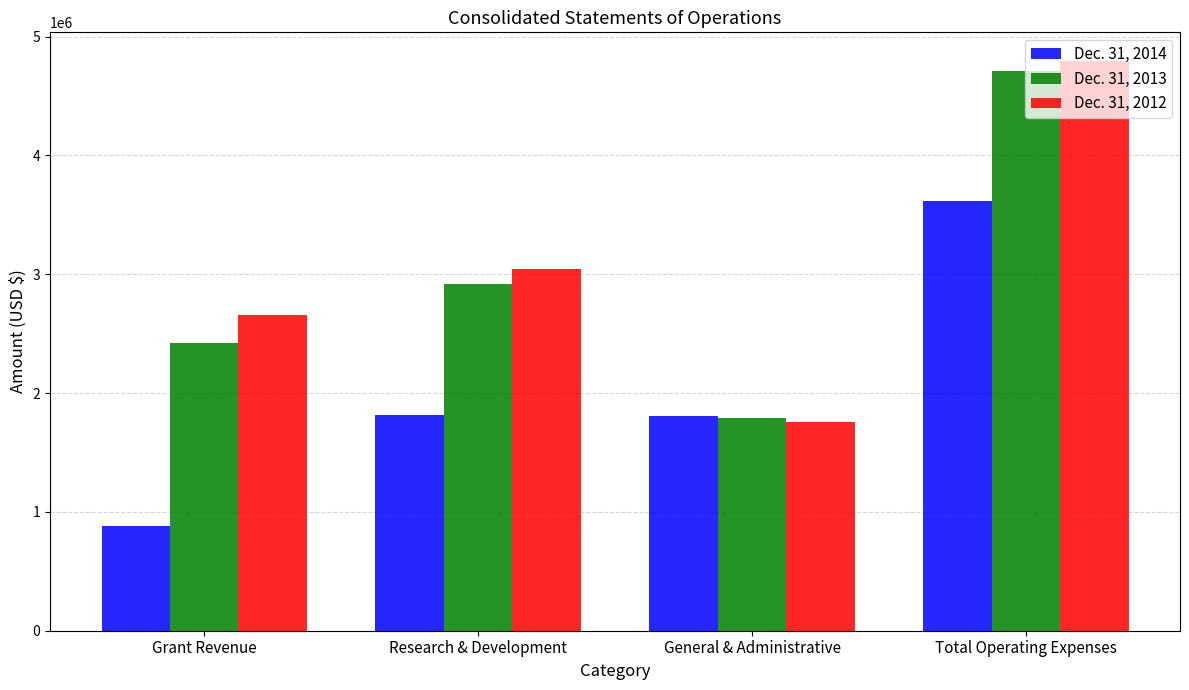

At how many categories does at least one series exceed 3220114?

1